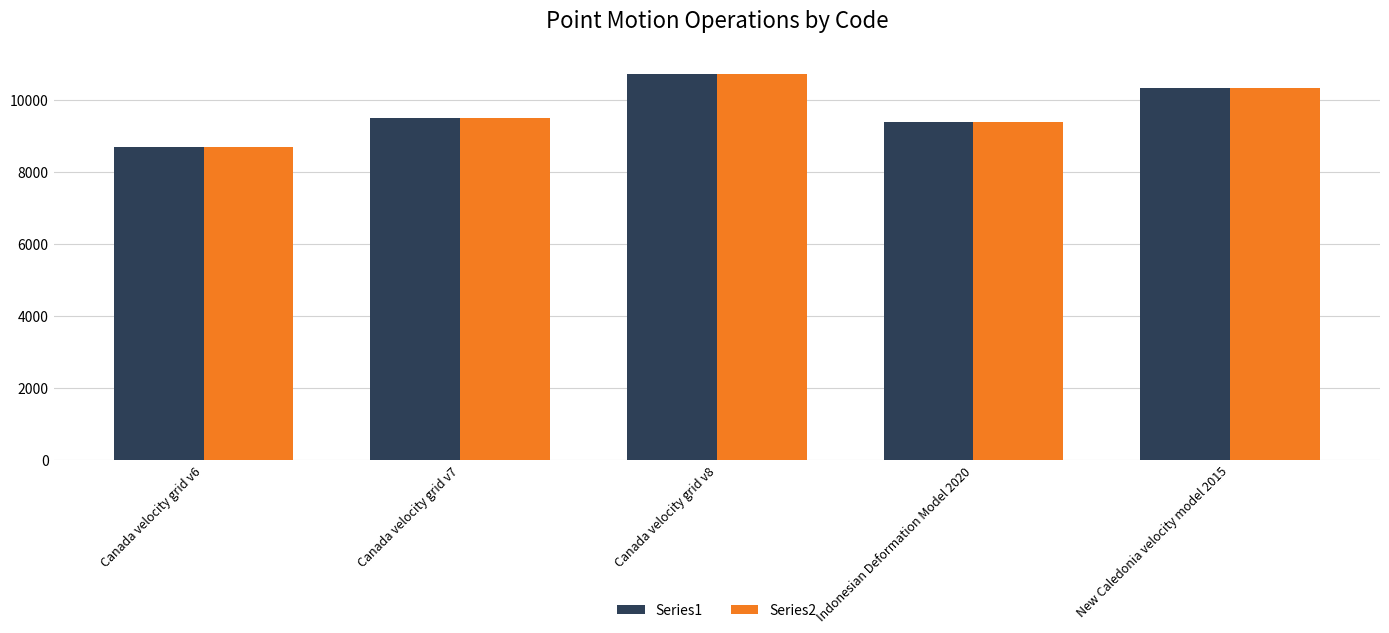

Which category has the lowest value across all series?

Canada velocity grid v6